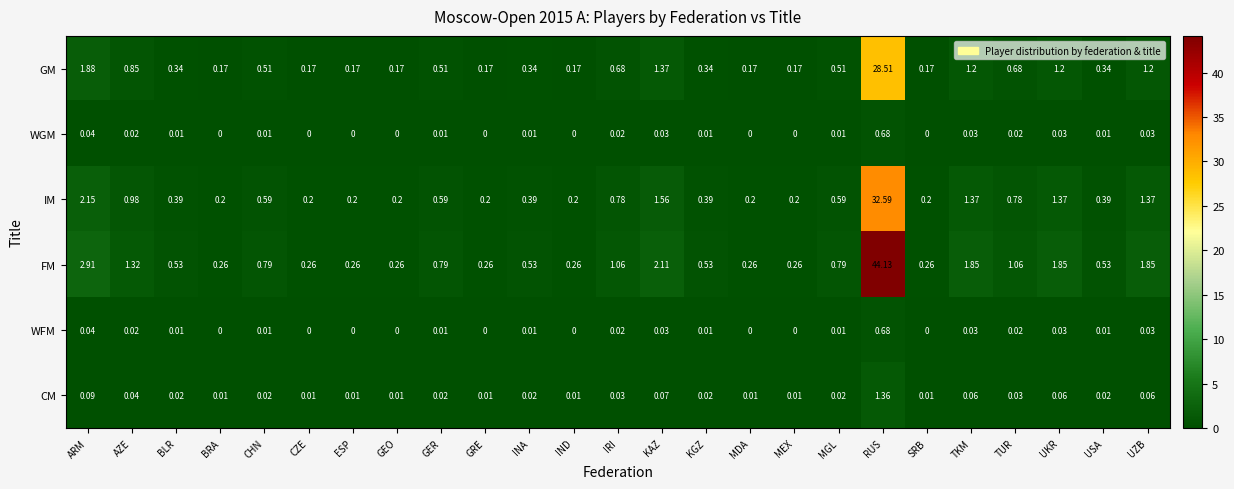

Is the value of WGM at ESP greater than the value of FM at CZE?

No